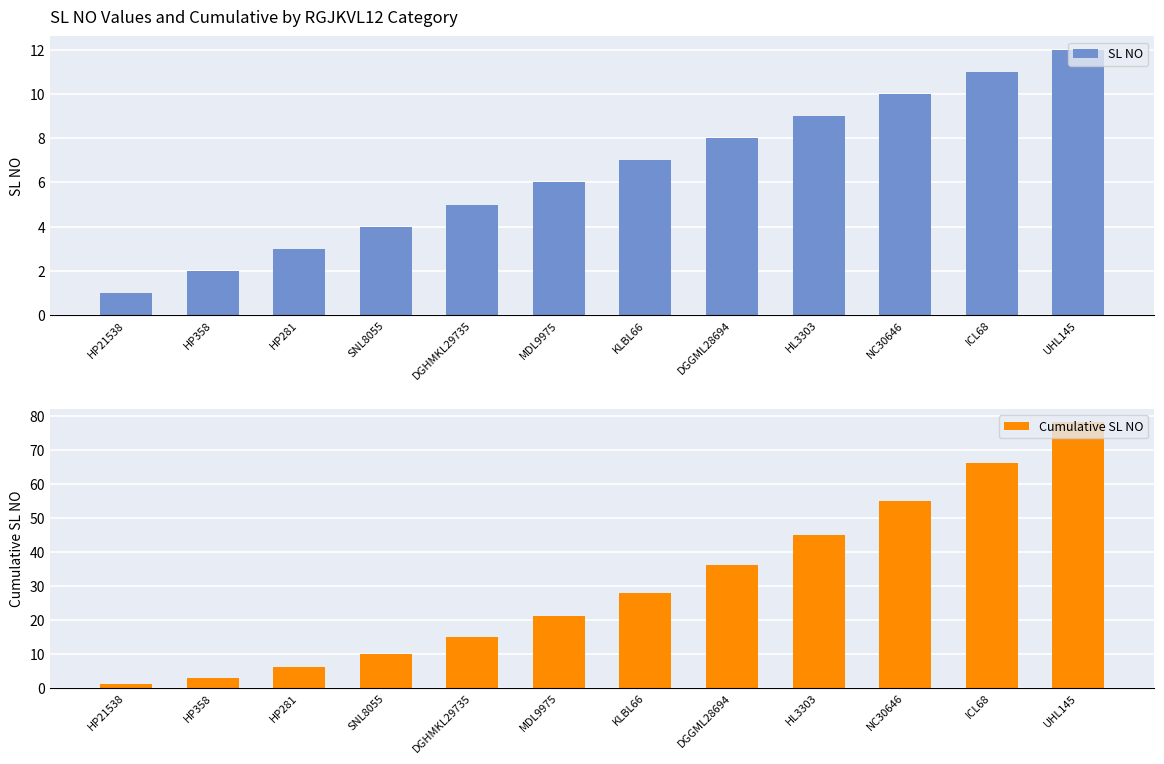

The SL NO series shows 2 at DGHMKL29735. True or false?

False